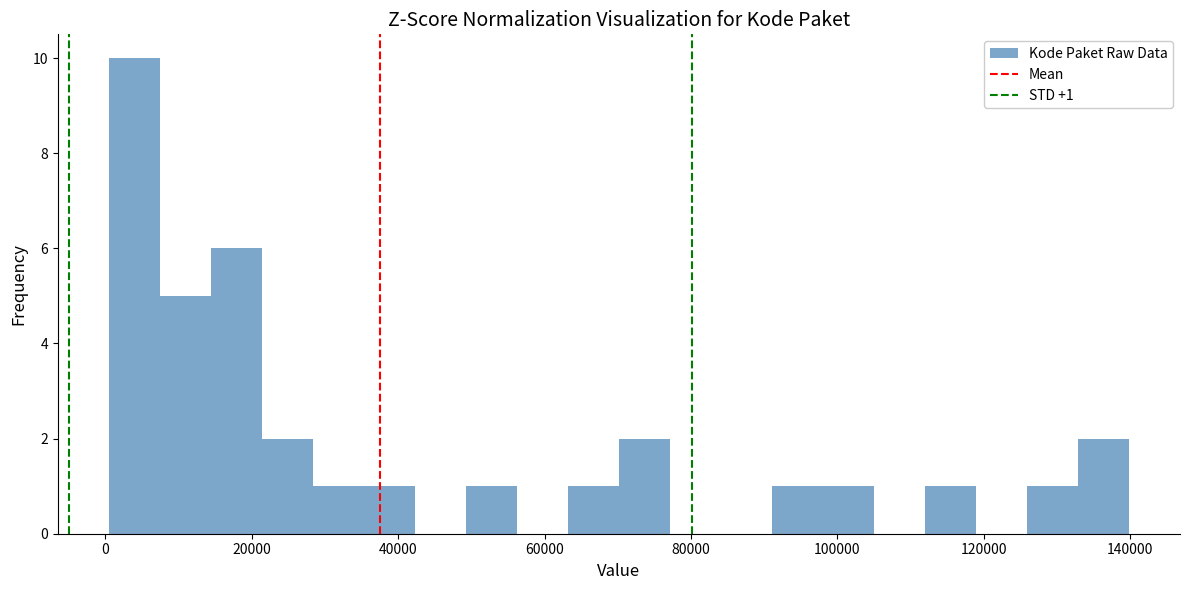

Read against the x-axis, roughly where is the centre of the tallest bar?

4000